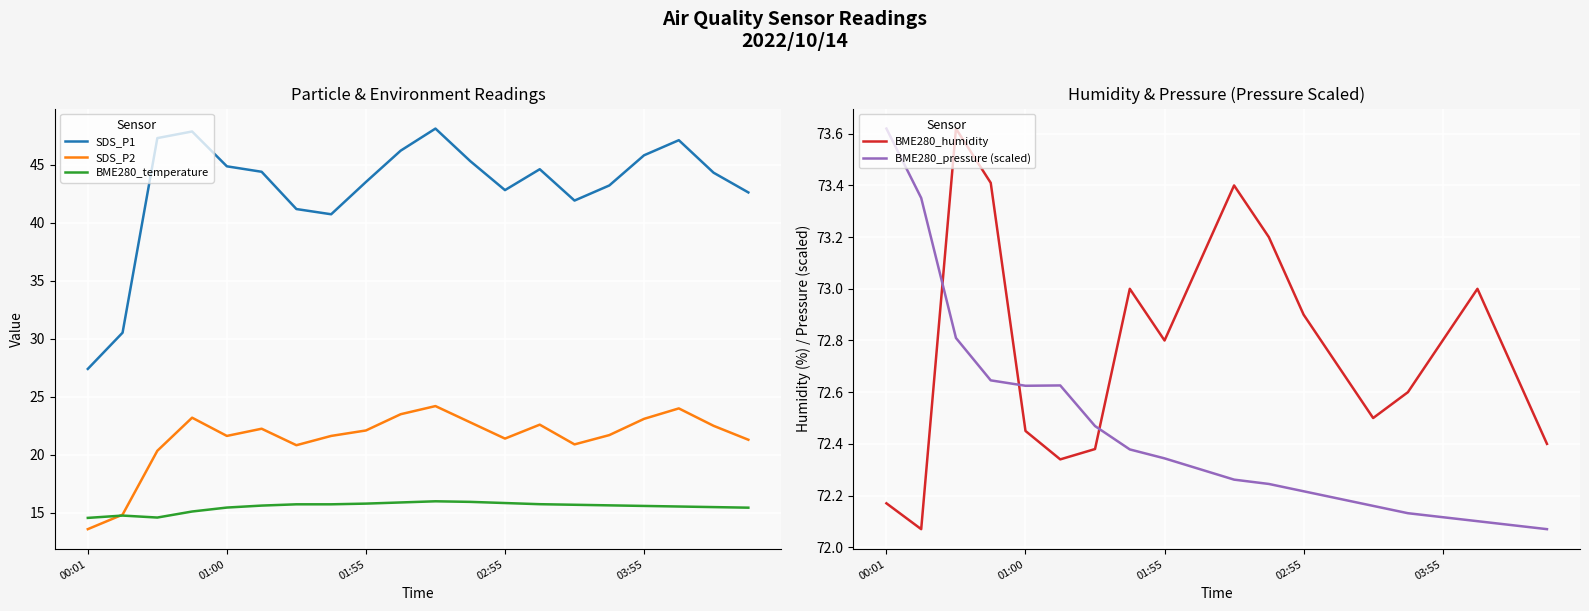

What is the minimum value shown in the chart?

13.6